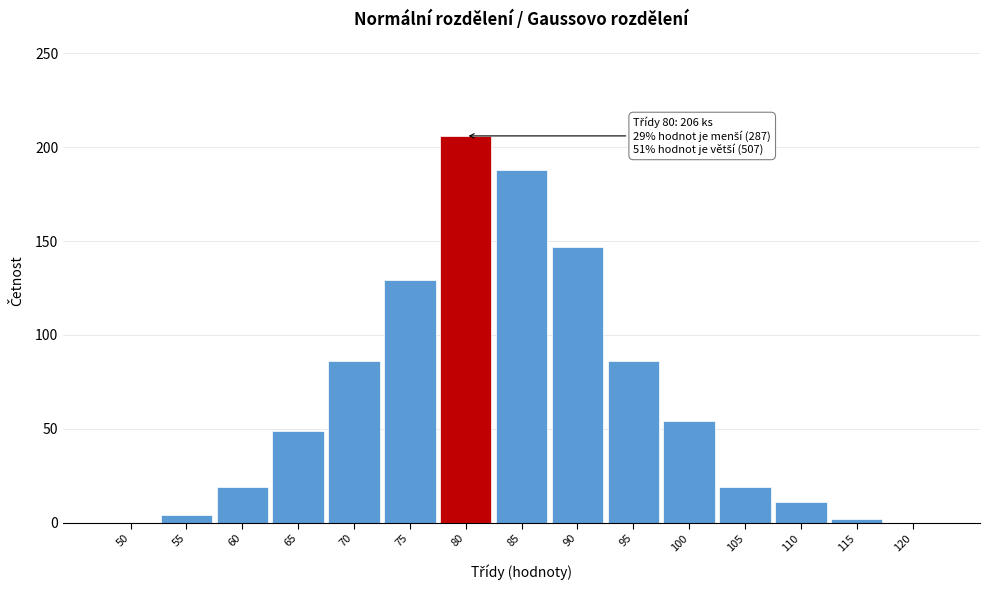

Reading left to right, what are all the values shown in this chart?

50=0	55=4	60=19	65=49	70=86	75=129	80=206	85=188	90=147	95=86	100=54	105=19	110=11	115=2	120=0